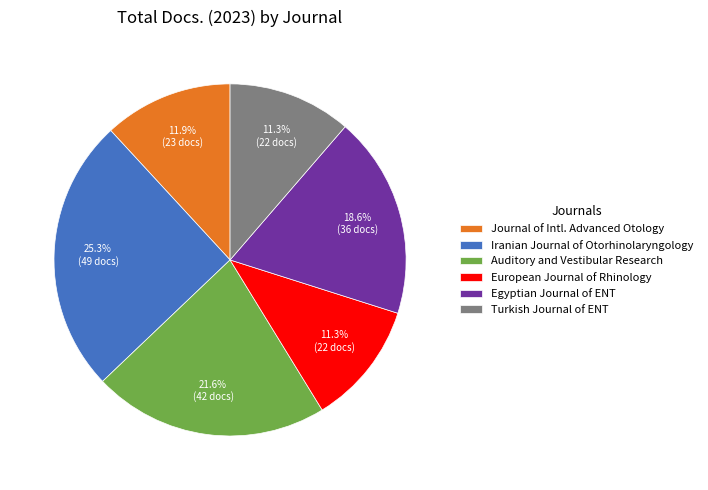

Approximately how many times larger is the value at Turkish Journal of ENT compared to Iranian Journal of Otorhinolaryngology?

0.4